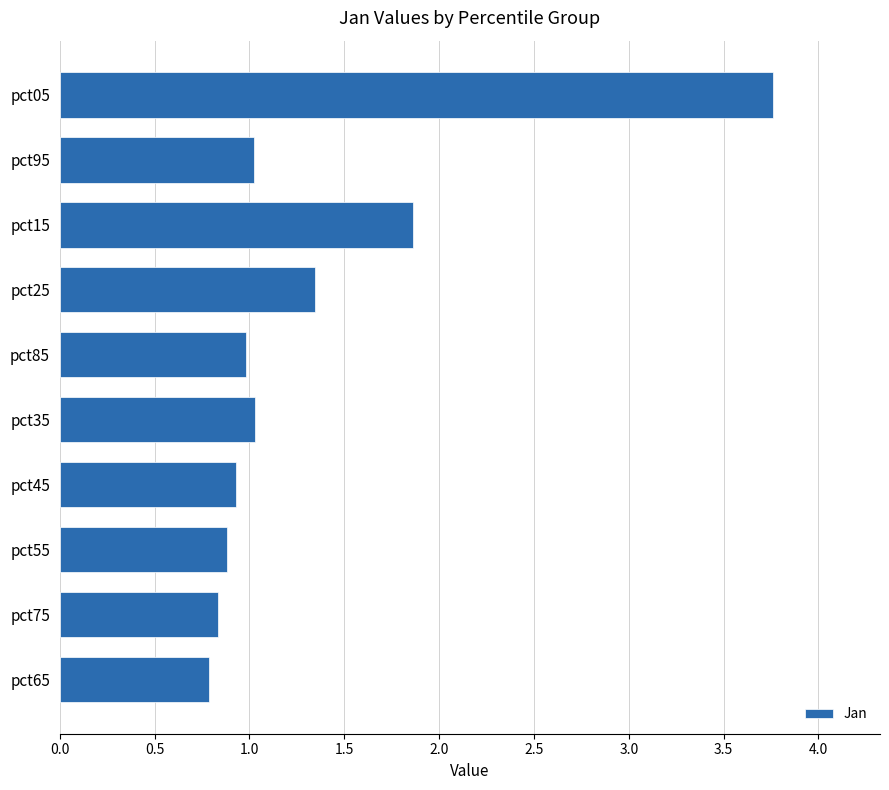

Where is the data nearest to the value 2?

pct15